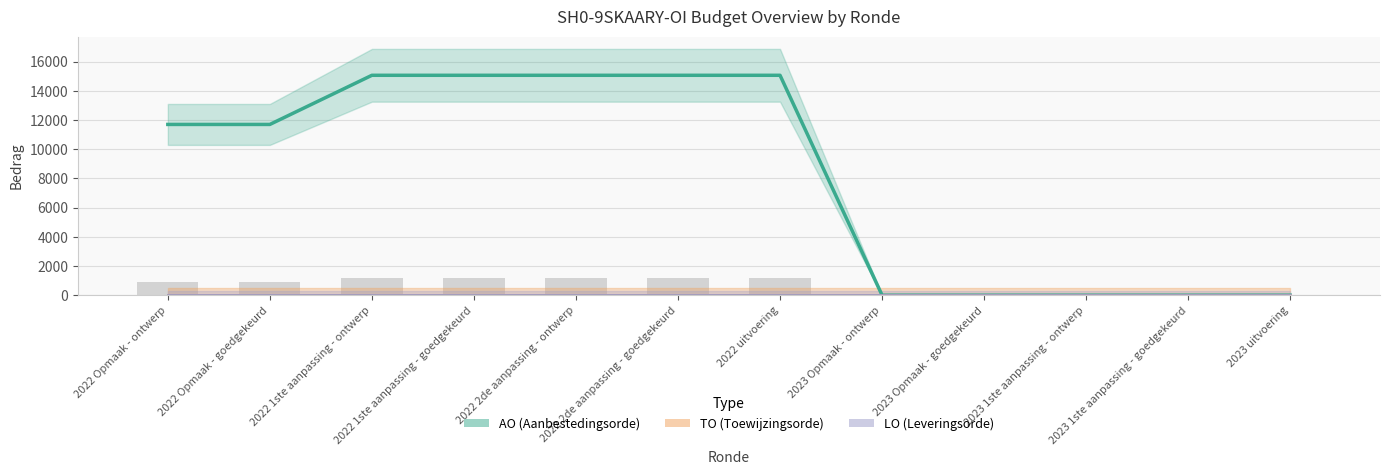

At which label does AO reach its peak?

2022 1ste aanpassing - ontwerp